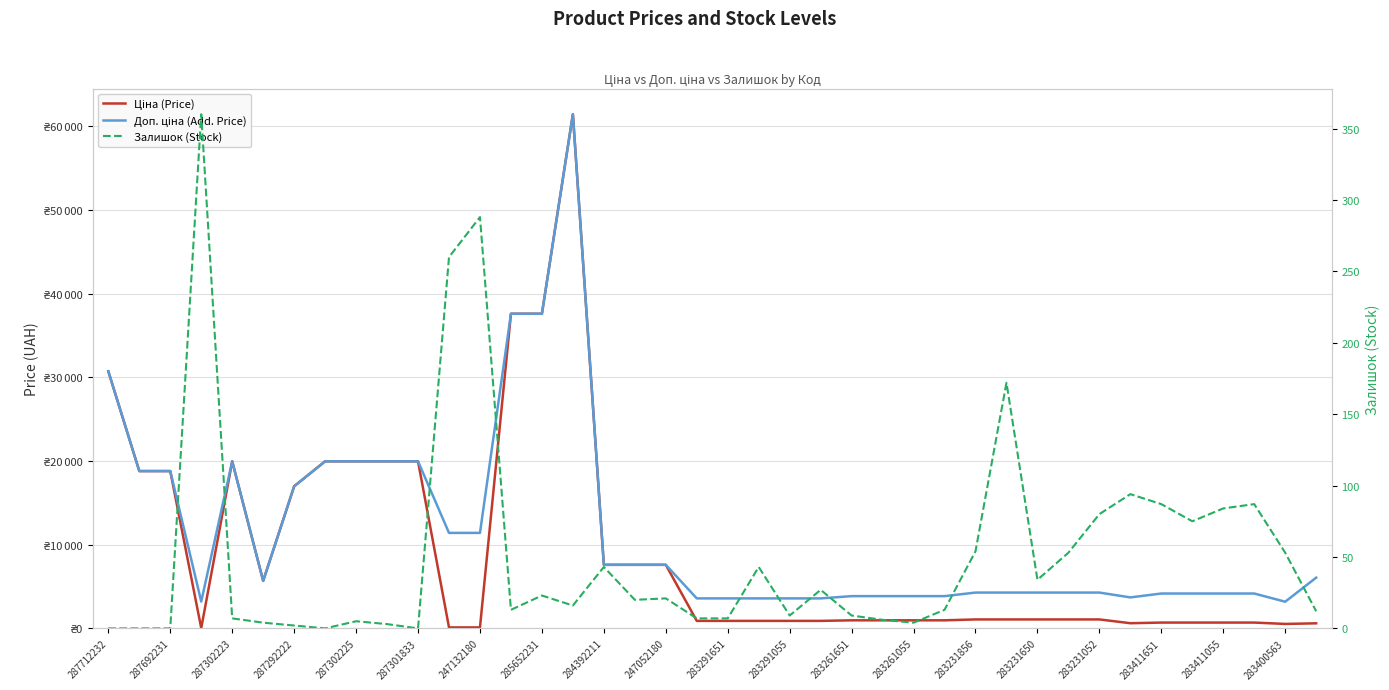

What is the total value across all series at 31?

5401.9